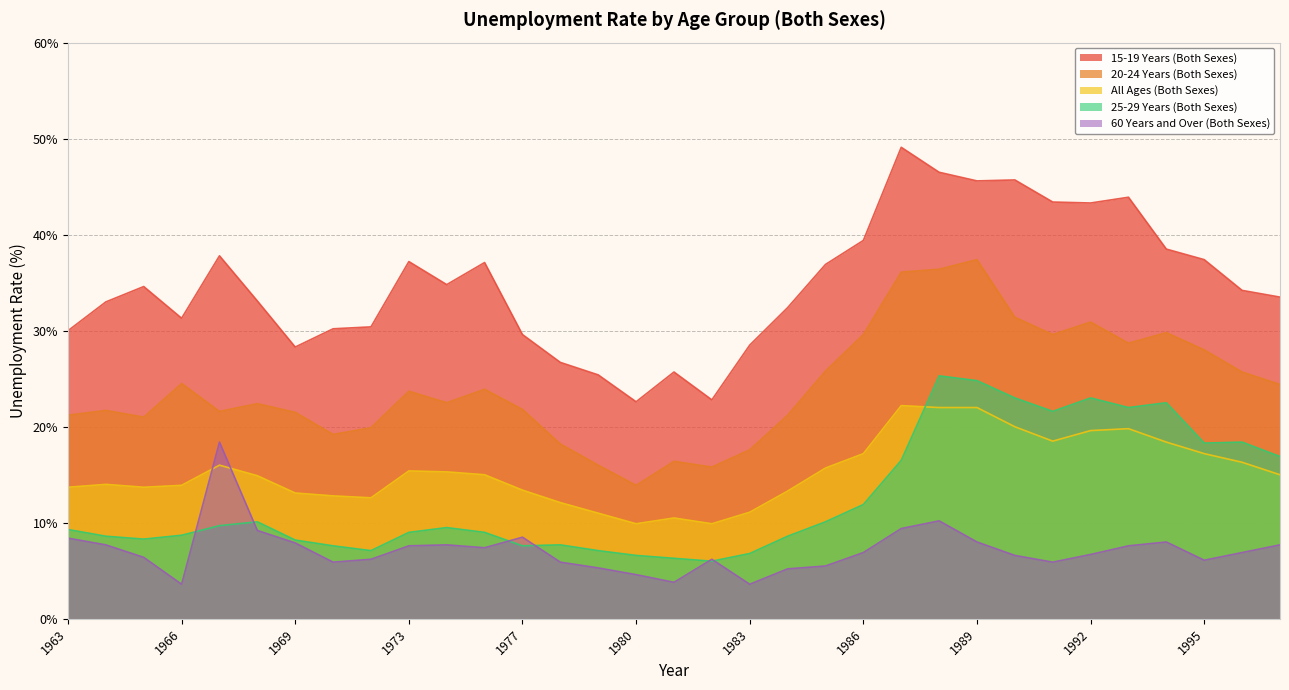

Which has a higher value, 1996 or 1997?

1996